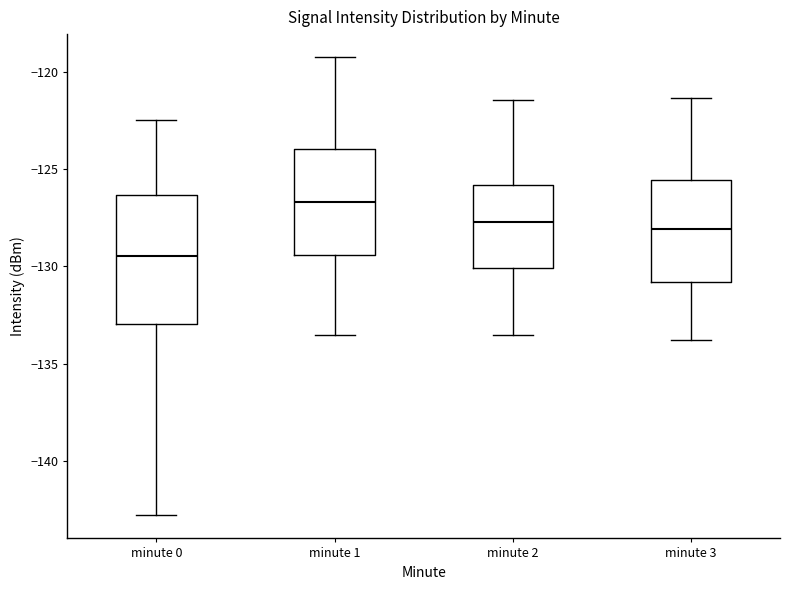

Which box is the tallest, from its lower edge to its upper edge?

minute 0